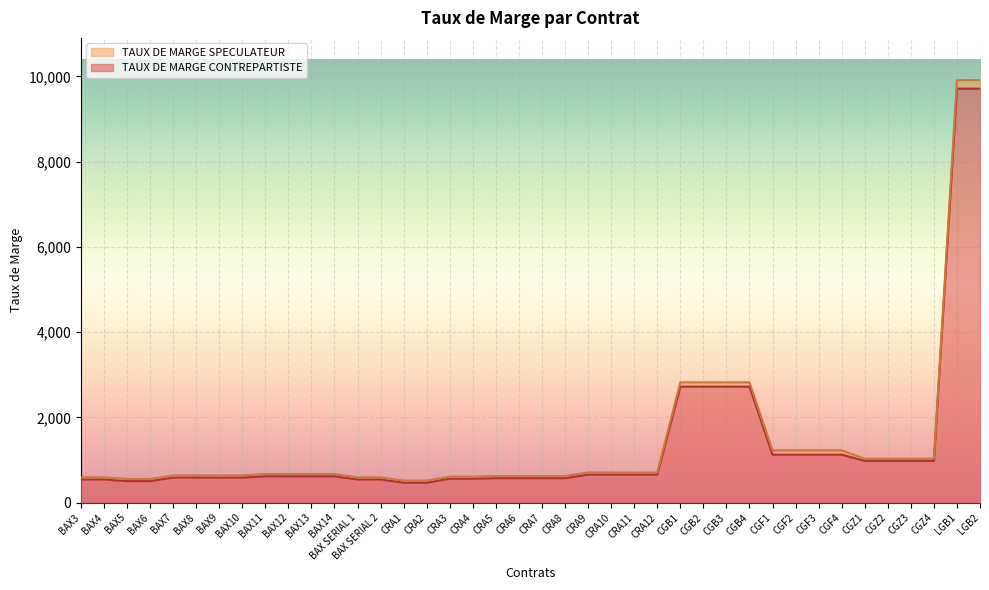

What is the total value across all series at BAX11?

668